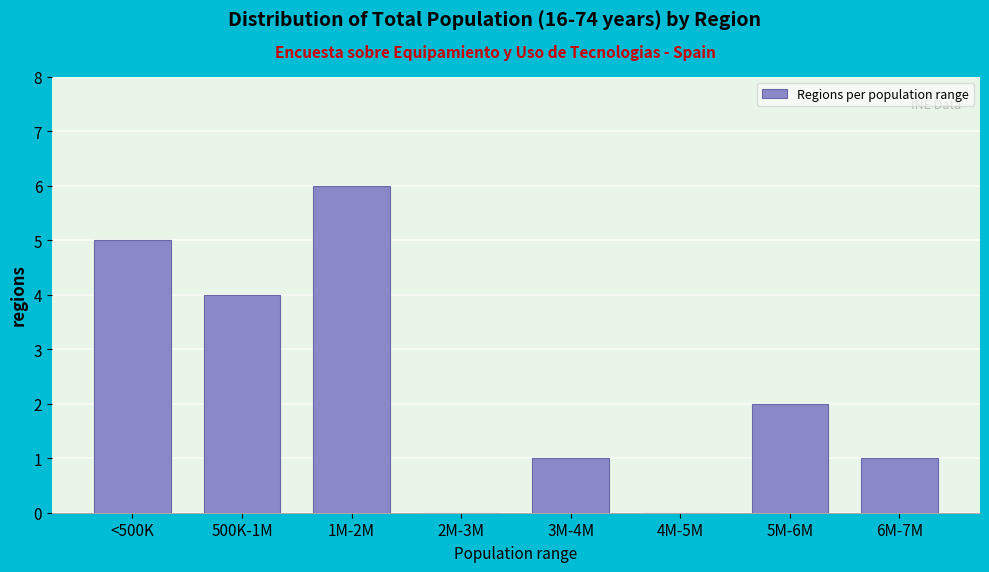

Reading left to right, extract all data points from this chart.

<500K=5	500K-1M=4	1M-2M=6	2M-3M=0	3M-4M=1	4M-5M=0	5M-6M=2	6M-7M=1